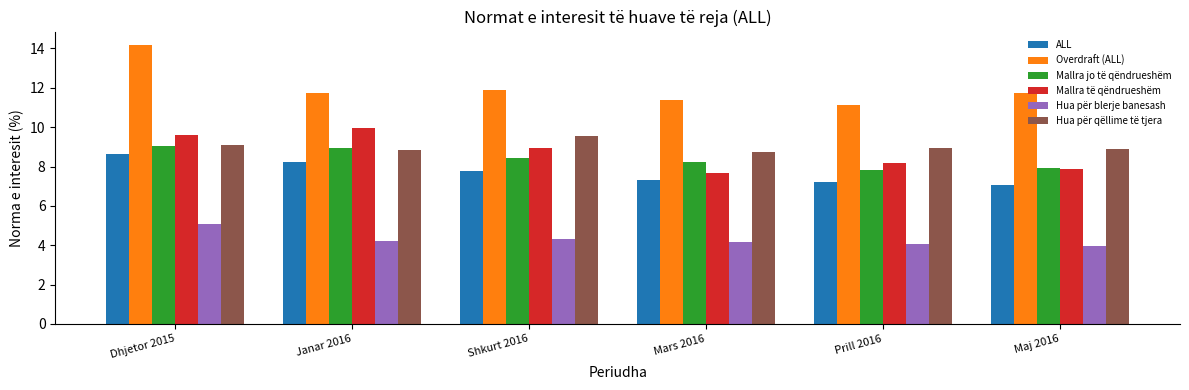

Is it true that Mallra jo të qëndrueshëm equals 4.2 at Dhjetor 2015?

False